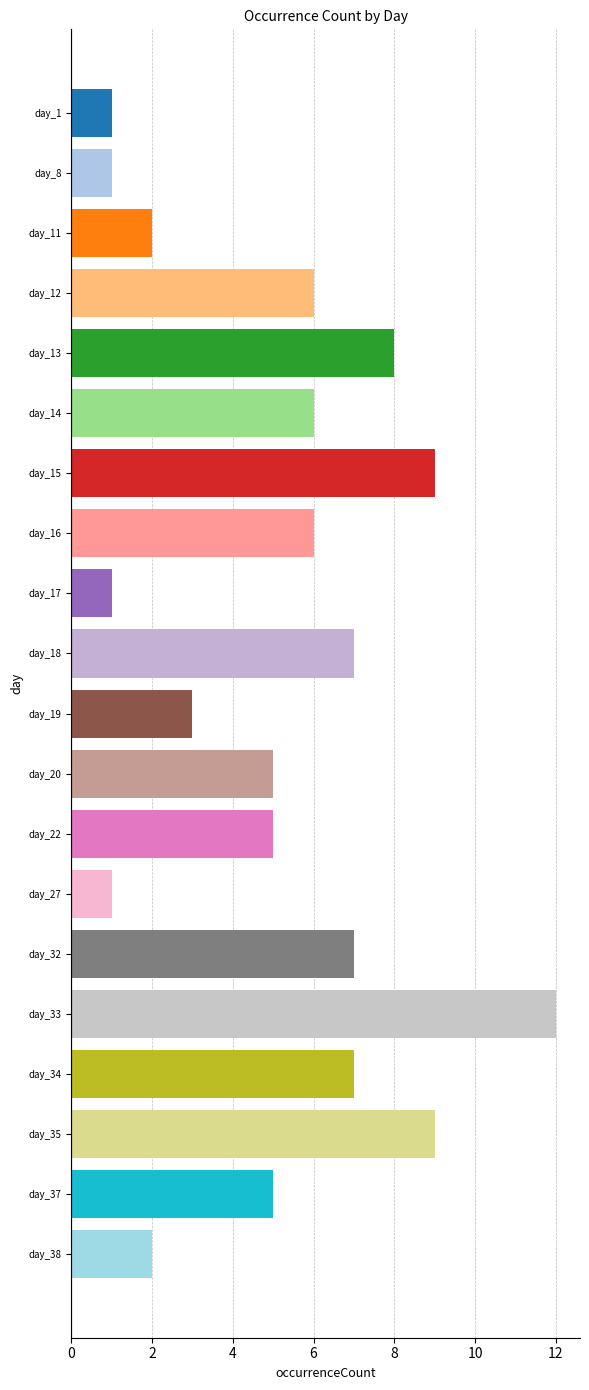

Is it true that the value at day_8 is 1?

True